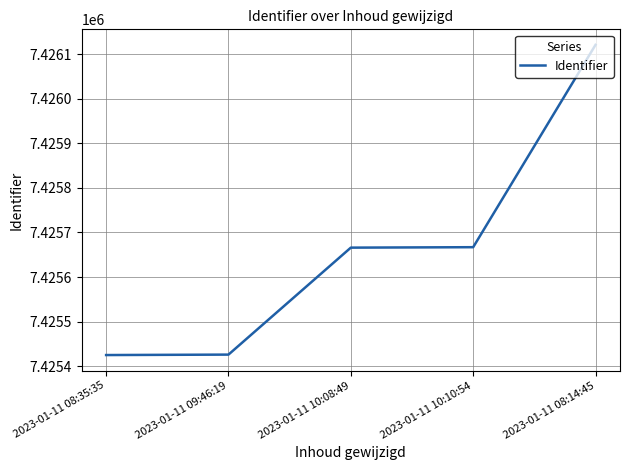

What is the ratio of the value at 2023-01-11 08:35:35 to the value at 2023-01-11 09:46:19?

1.0